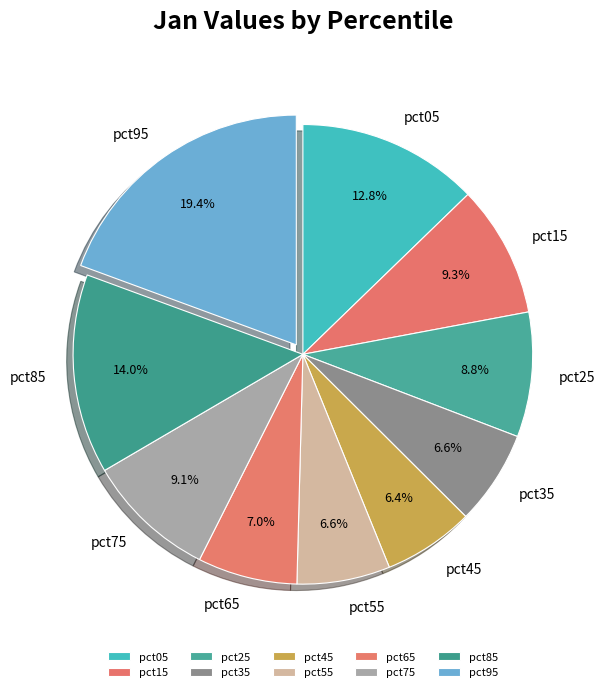

What percentage is the pct55 slice, to the nearest percent?

7%